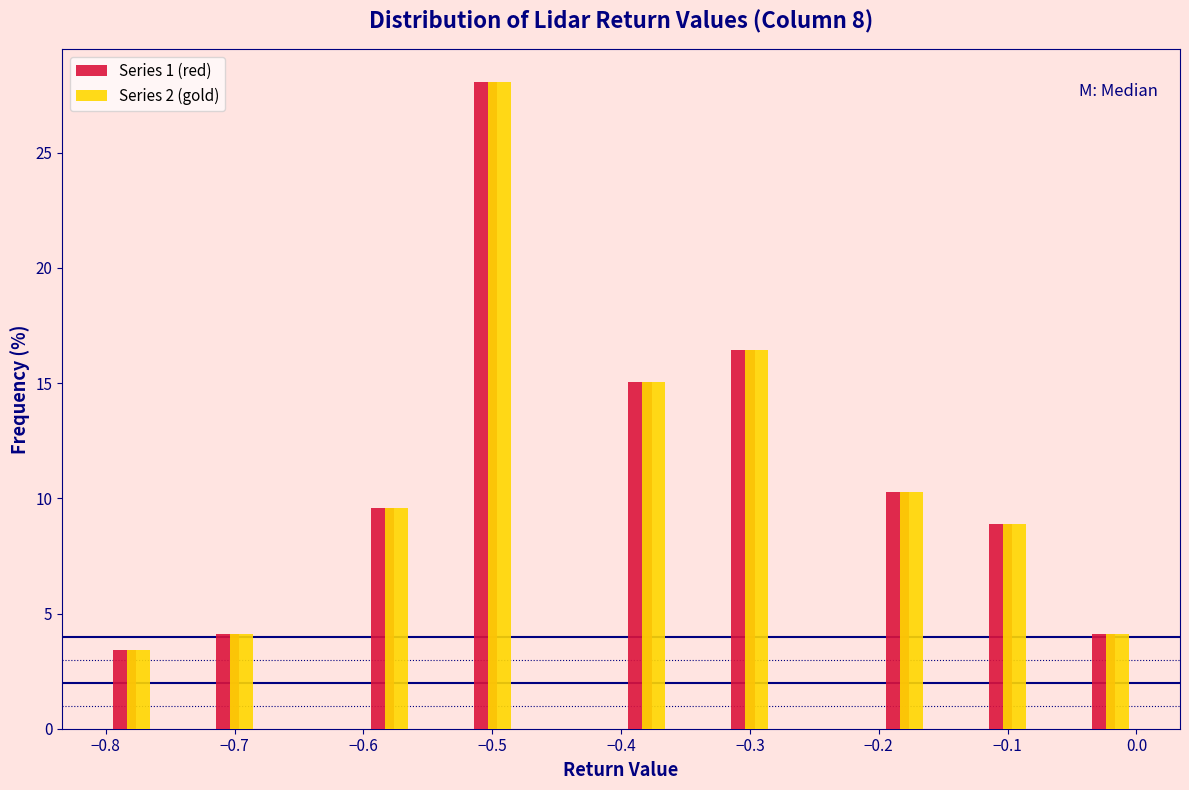

Reading left to right, transcribe this chart: for each range on the x-axis, give the height of each series' bar. The values are not printed on the chart, so give them approximately, as read against the axis.

-0.80 to -0.76: Series 1 (red)=3.5	Series 2 (gold)=3.5
-0.76 to -0.72: Series 1 (red)=0	Series 2 (gold)=0
-0.72 to -0.68: Series 1 (red)=4.0	Series 2 (gold)=4.0
-0.68 to -0.64: Series 1 (red)=0	Series 2 (gold)=0
-0.64 to -0.60: Series 1 (red)=0	Series 2 (gold)=0
-0.60 to -0.56: Series 1 (red)=9.5	Series 2 (gold)=9.5
-0.56 to -0.52: Series 1 (red)=0	Series 2 (gold)=0
-0.52 to -0.48: Series 1 (red)=28.0	Series 2 (gold)=28.0
-0.48 to -0.44: Series 1 (red)=0	Series 2 (gold)=0
-0.44 to -0.40: Series 1 (red)=0	Series 2 (gold)=0
-0.40 to -0.36: Series 1 (red)=15.0	Series 2 (gold)=15.0
-0.36 to -0.32: Series 1 (red)=0	Series 2 (gold)=0
-0.32 to -0.28: Series 1 (red)=16.5	Series 2 (gold)=16.5
-0.28 to -0.24: Series 1 (red)=0	Series 2 (gold)=0
-0.24 to -0.20: Series 1 (red)=0	Series 2 (gold)=0
-0.20 to -0.16: Series 1 (red)=10.5	Series 2 (gold)=10.5
-0.16 to -0.12: Series 1 (red)=0	Series 2 (gold)=0
-0.12 to -0.08: Series 1 (red)=9.0	Series 2 (gold)=9.0
-0.08 to -0.04: Series 1 (red)=0	Series 2 (gold)=0
-0.04 to 0.00: Series 1 (red)=4.0	Series 2 (gold)=4.0